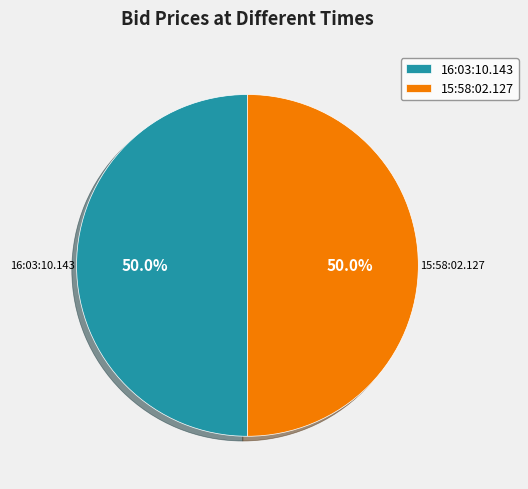

To the nearest percent, what percentage of the pie is 15:58:02.127?

50%